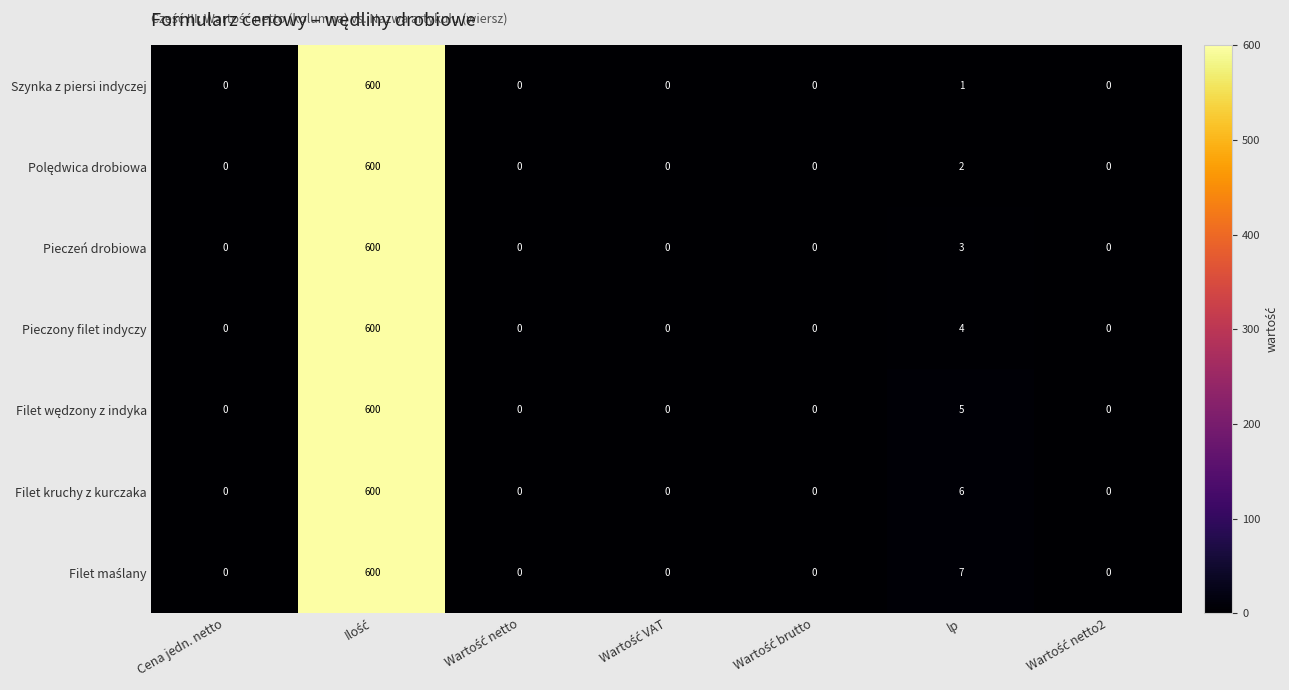

Is it true that Pieczony filet indyczy equals 217 at Cena jedn. netto?

False